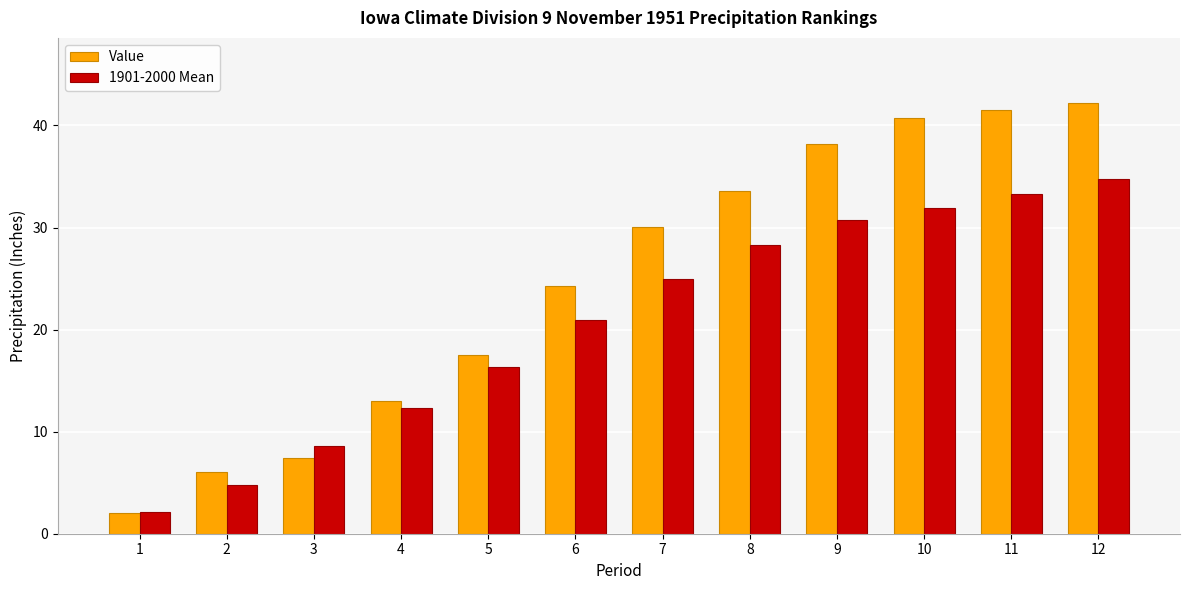

What is the total value across all series at 11?

74.8